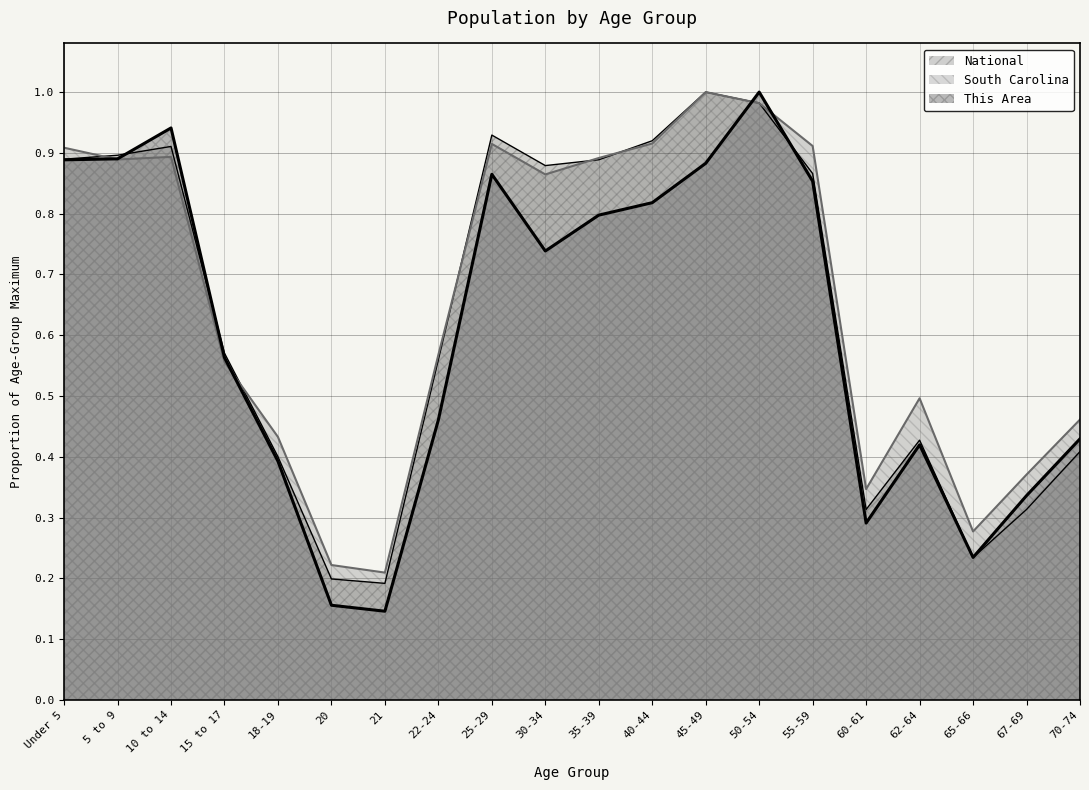

What are all the series names shown in the legend?

This Area, South Carolina, National